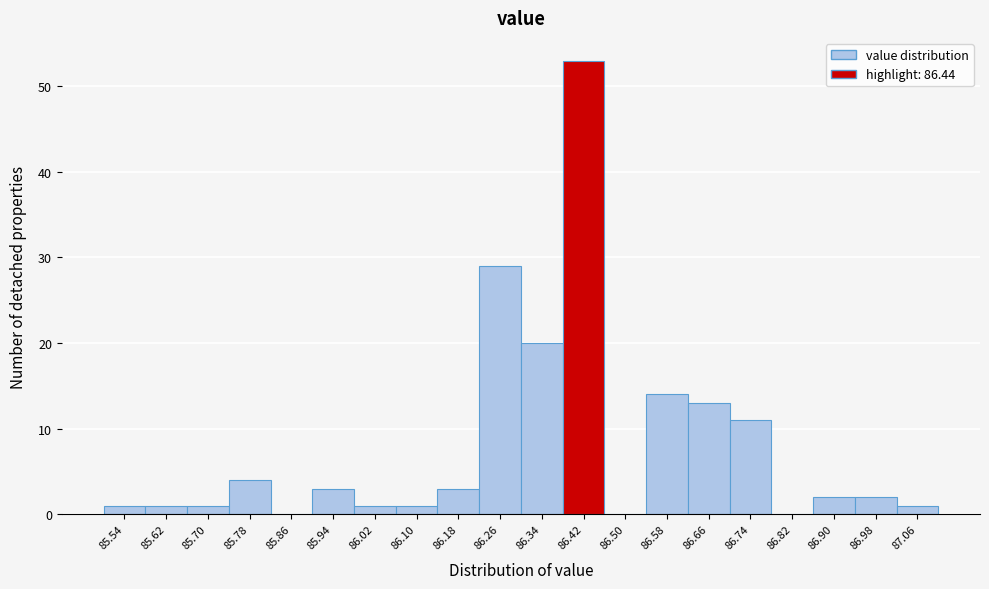

Which range on the x-axis has the tallest bar?

86.38 to 86.46